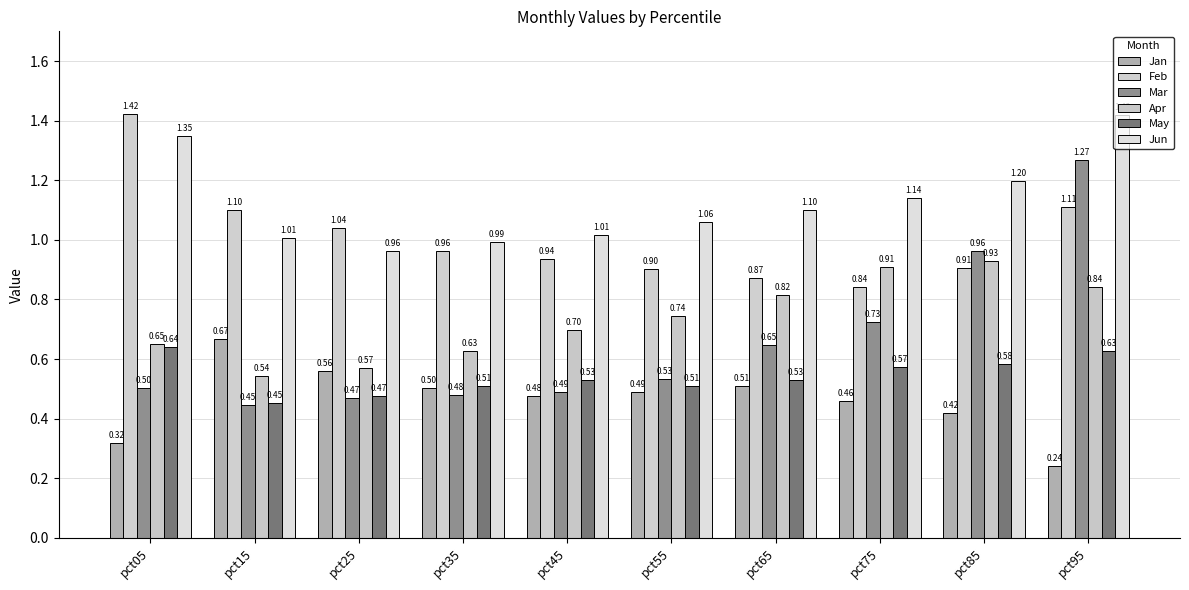

The May series shows 0.6 at pct05. True or false?

True